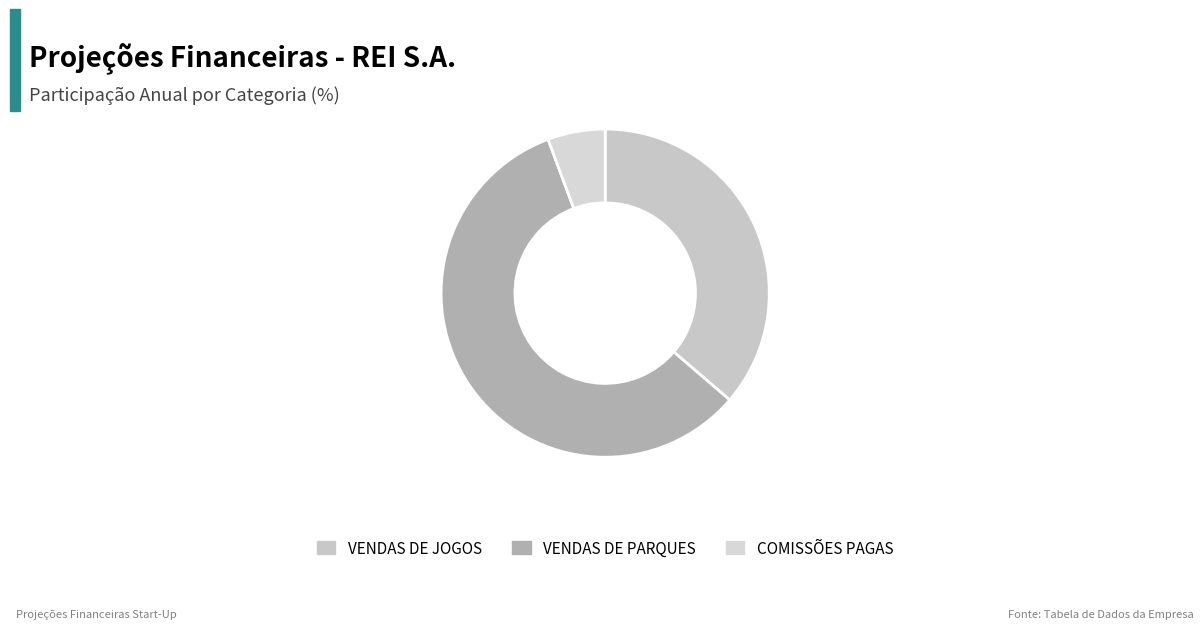

How many segments does this pie chart have?

3